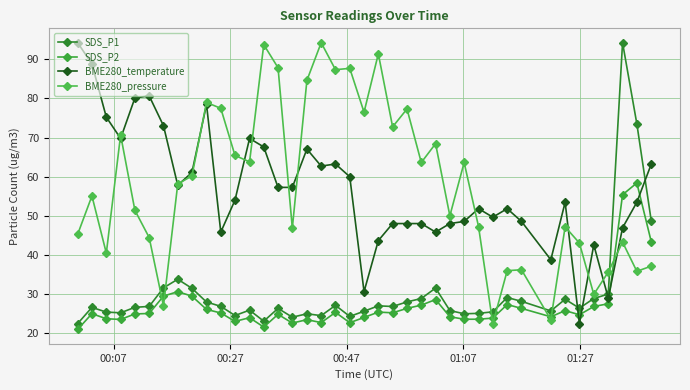

How many data points does each series have?

40